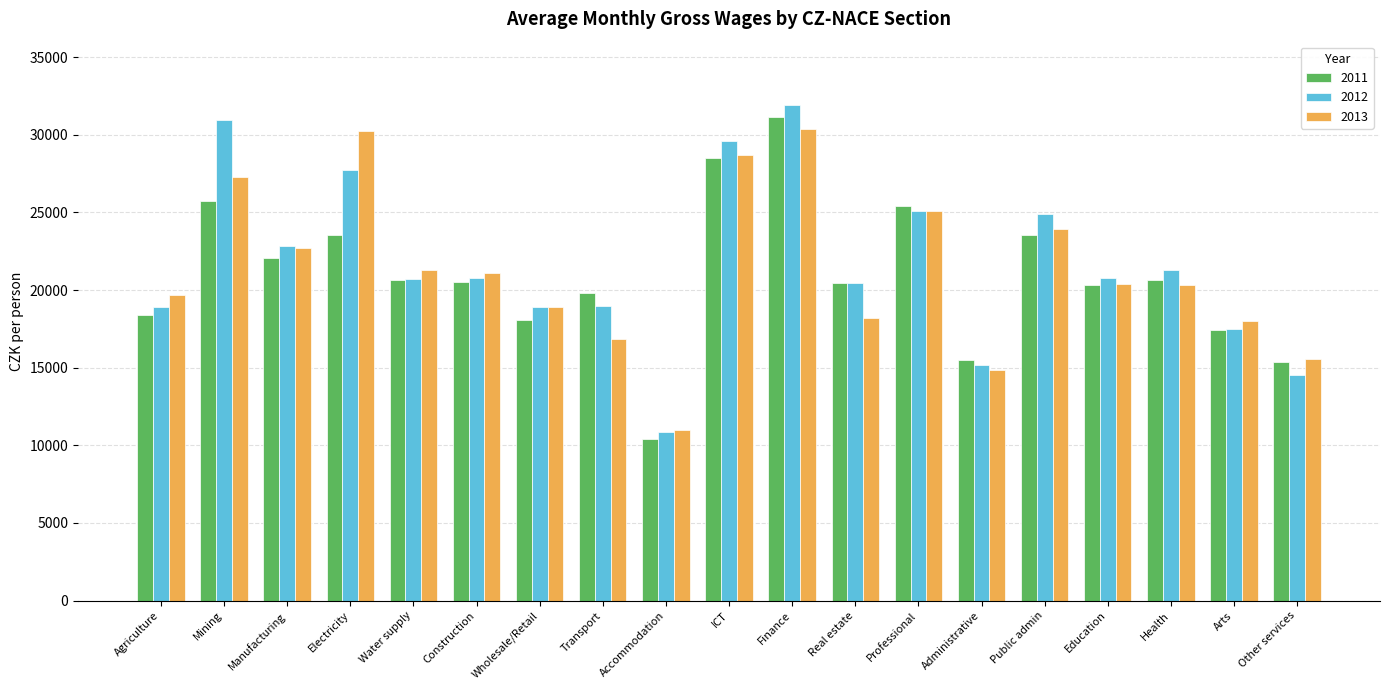

List the series in order of their overall mean, lowest first.

2011, 2013, 2012